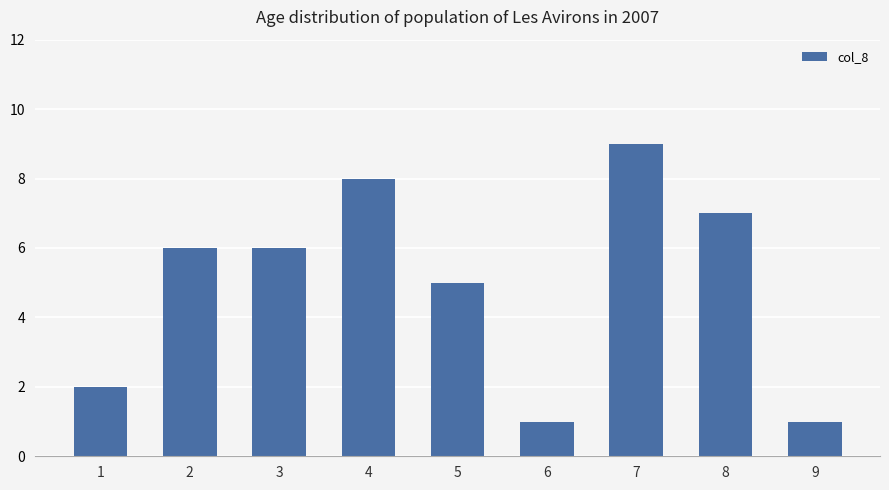

Count the number of categories in the chart.

9